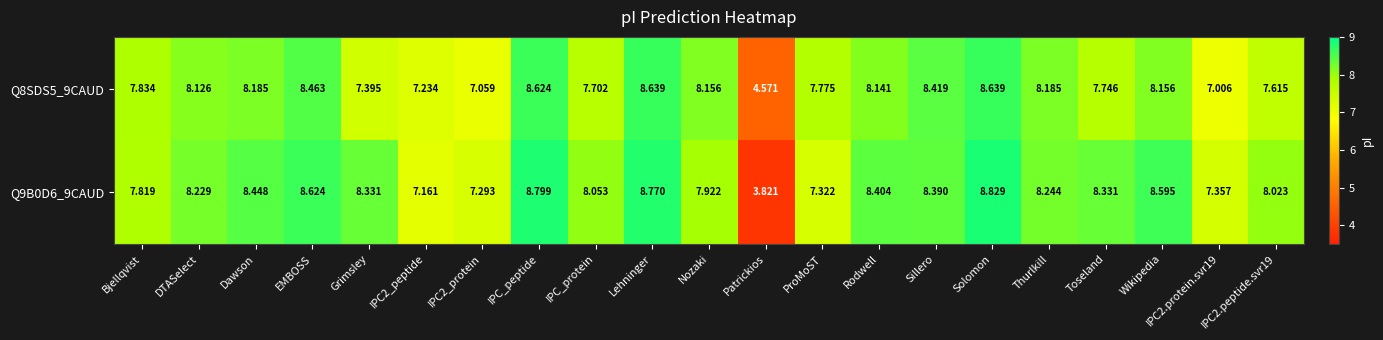

Which label corresponds to the smallest value in the chart?

Patrickios